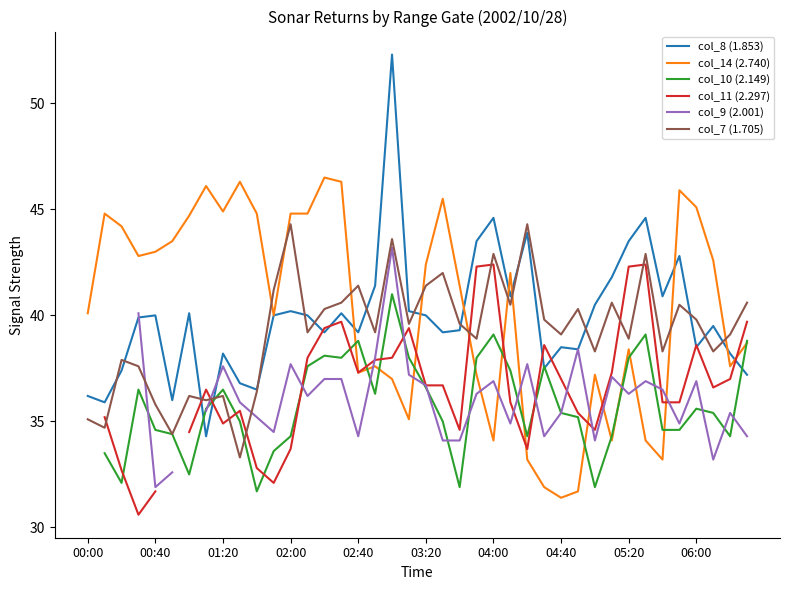

After their last crossing, which series has the higher values: col_7 (1.705) or col_14 (2.740)?

col_7 (1.705)